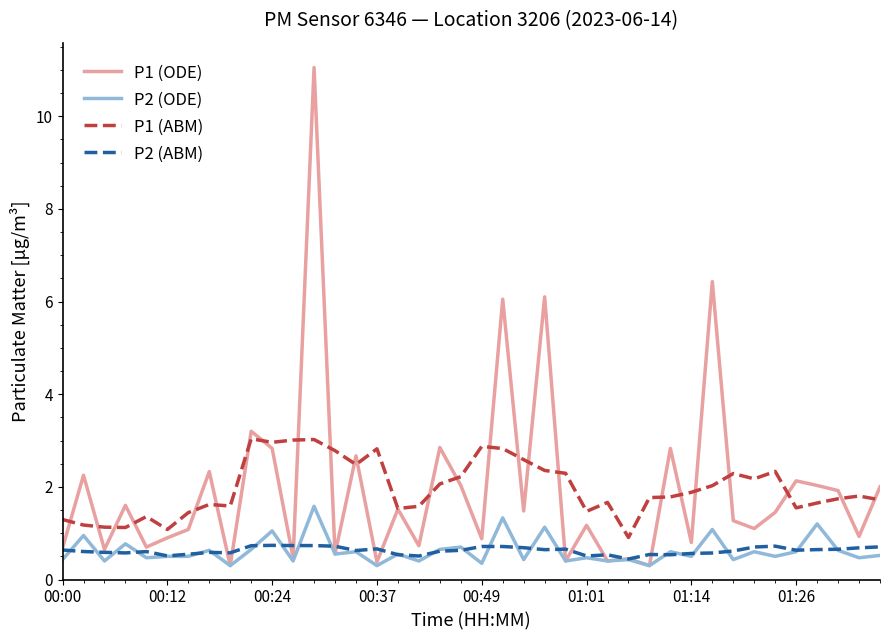

What is the maximum value for P1 (ODE)?

11.1